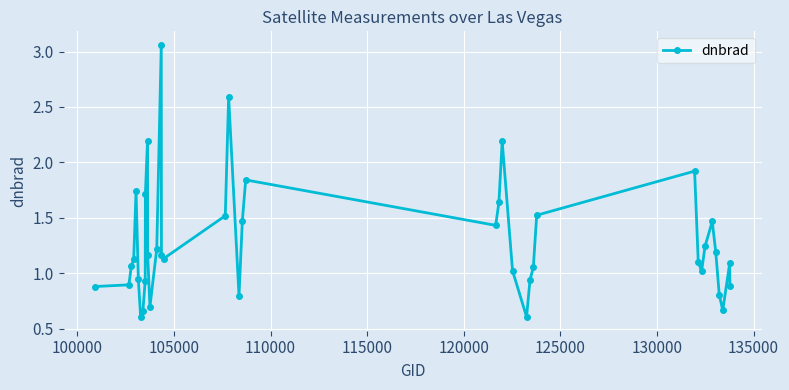

What is the sum of all values?

51.2